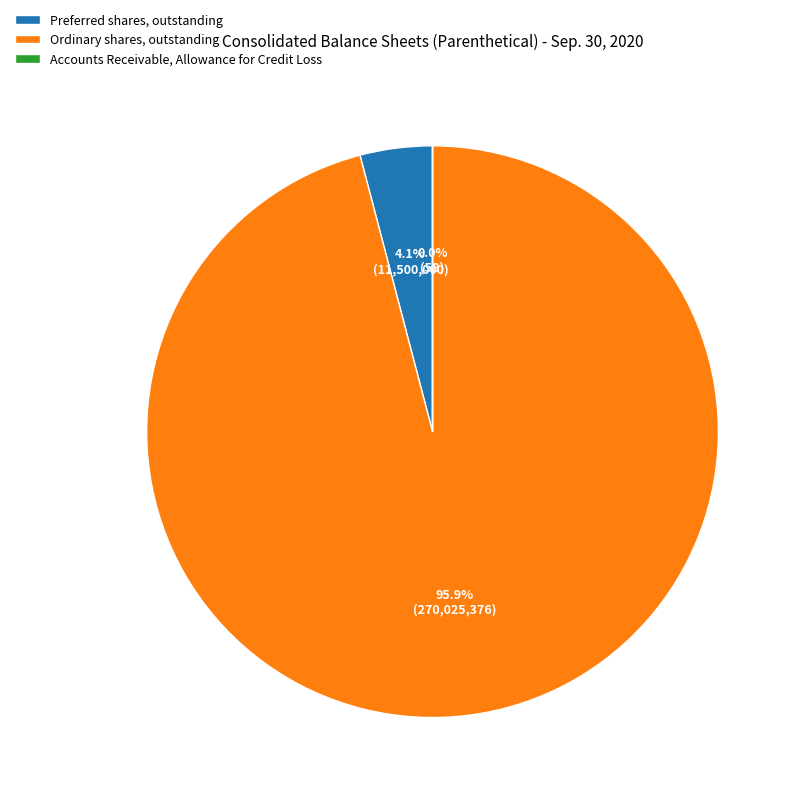

Is the sum of Ordinary shares, outstanding and Preferred shares, outstanding greater than half?

Yes